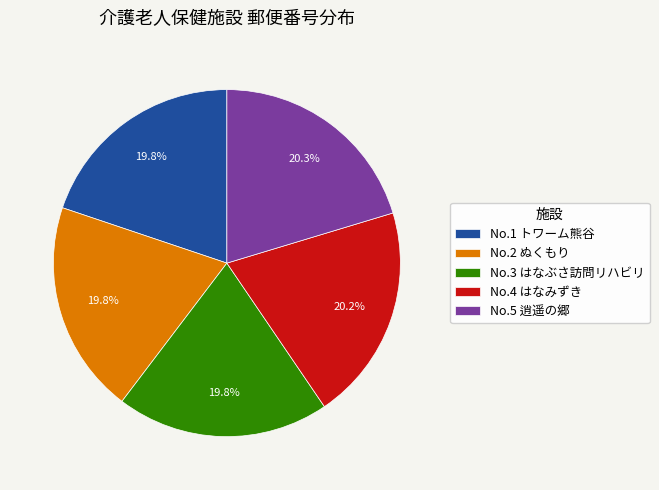

Do No.5 逍遥の郷 and No.1 トワーム熊谷 together represent more than half of the pie?

No